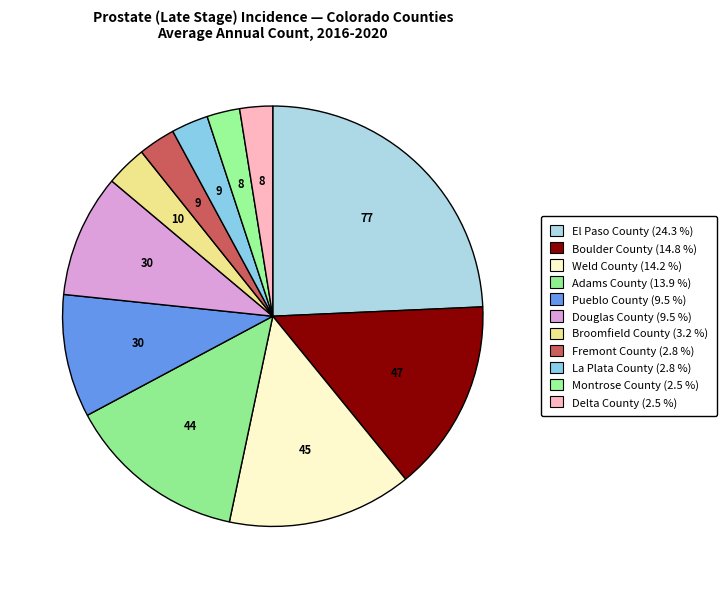

How many slices are in this pie chart?

11